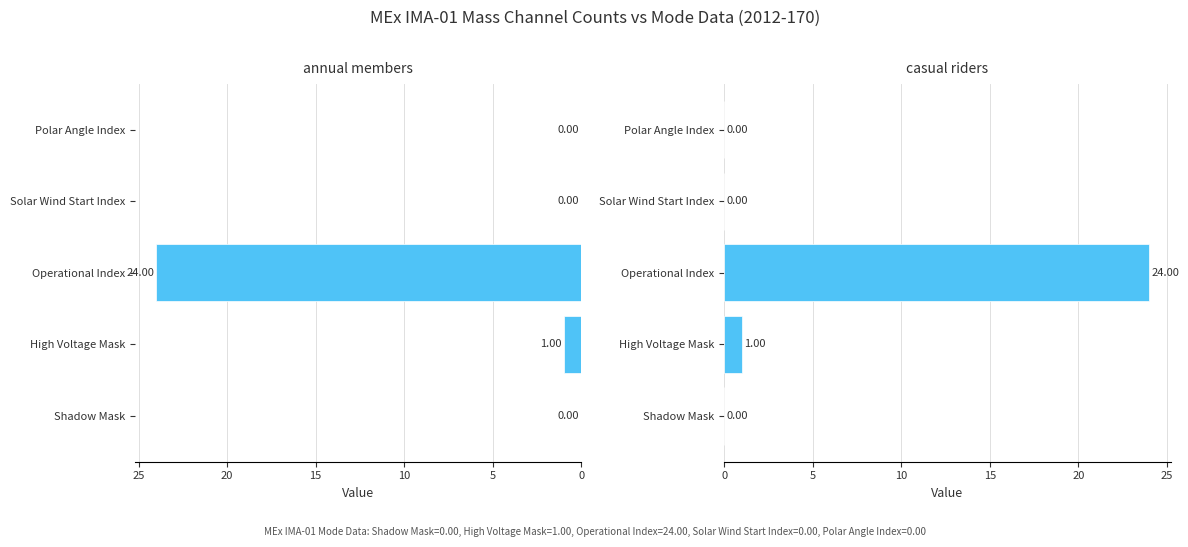

Reading left to right, transcribe all the data shown in this chart.

annual members: 0	1	24	0	0
casual riders: 0	1	24	0	0